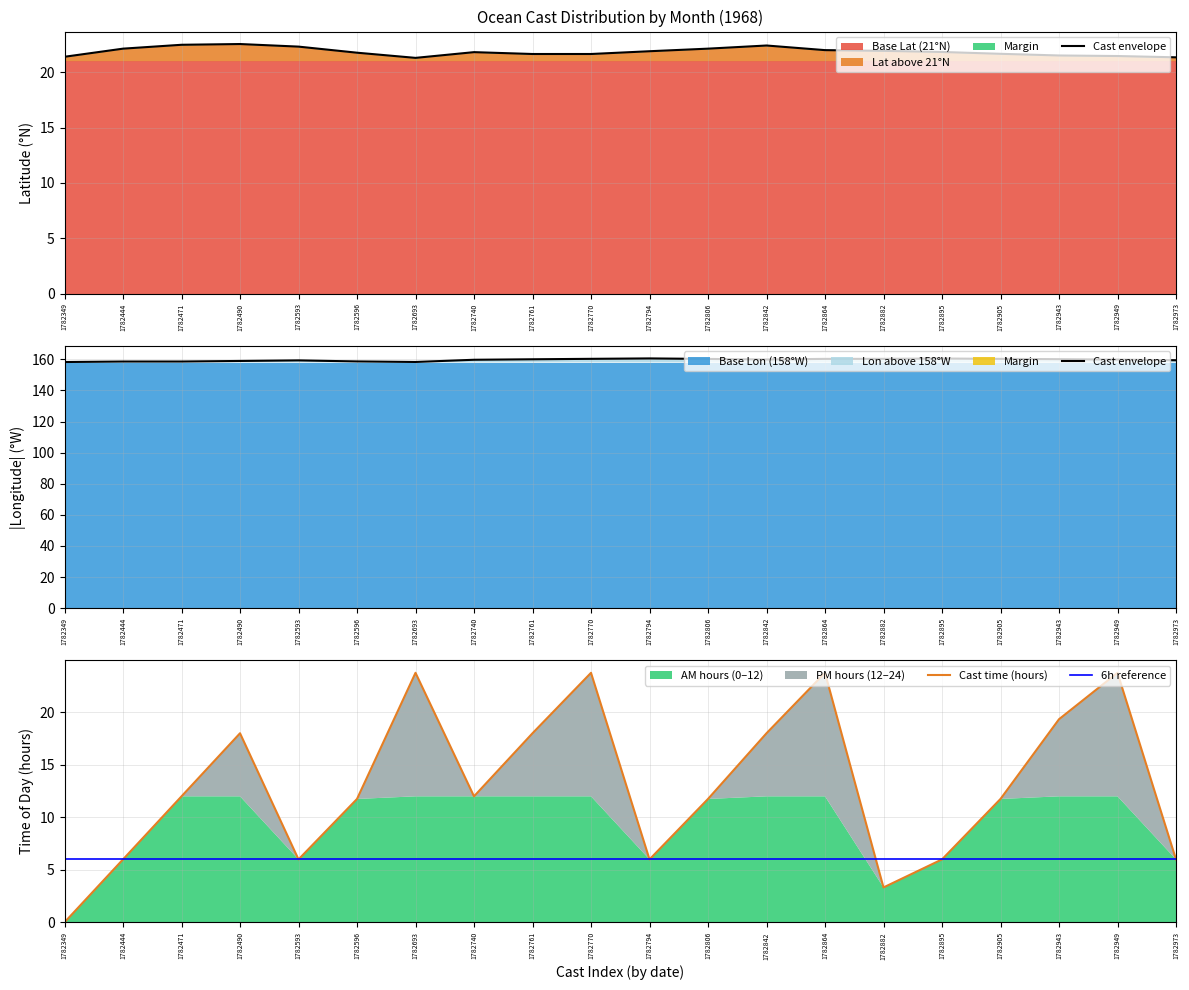

Between 1782973 and 1782593, which is larger?

1782973